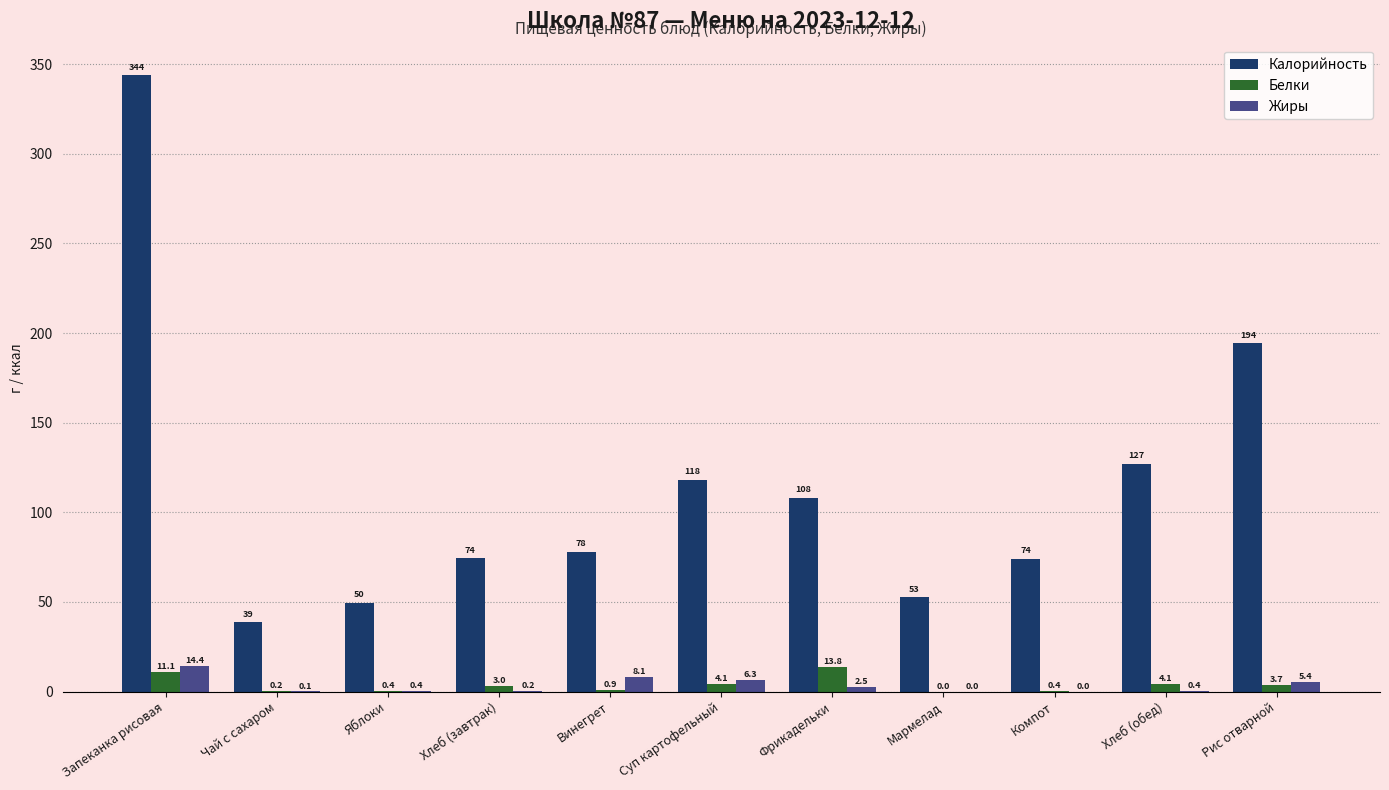

Count the number of data series in this chart.

3